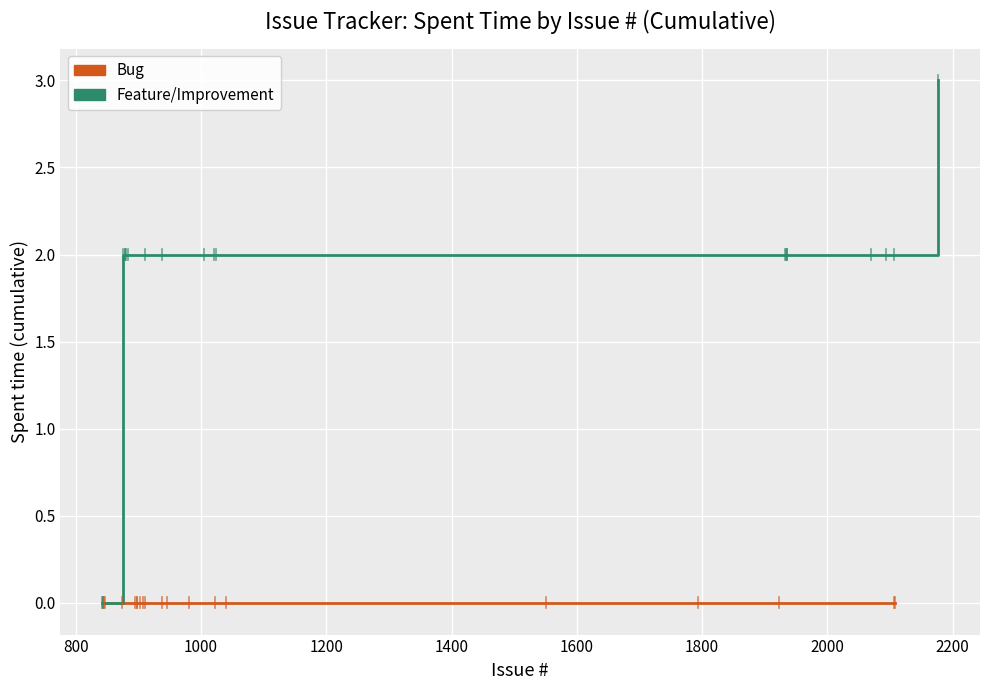

Which series has the widest spread of values?

Feature/Improvement